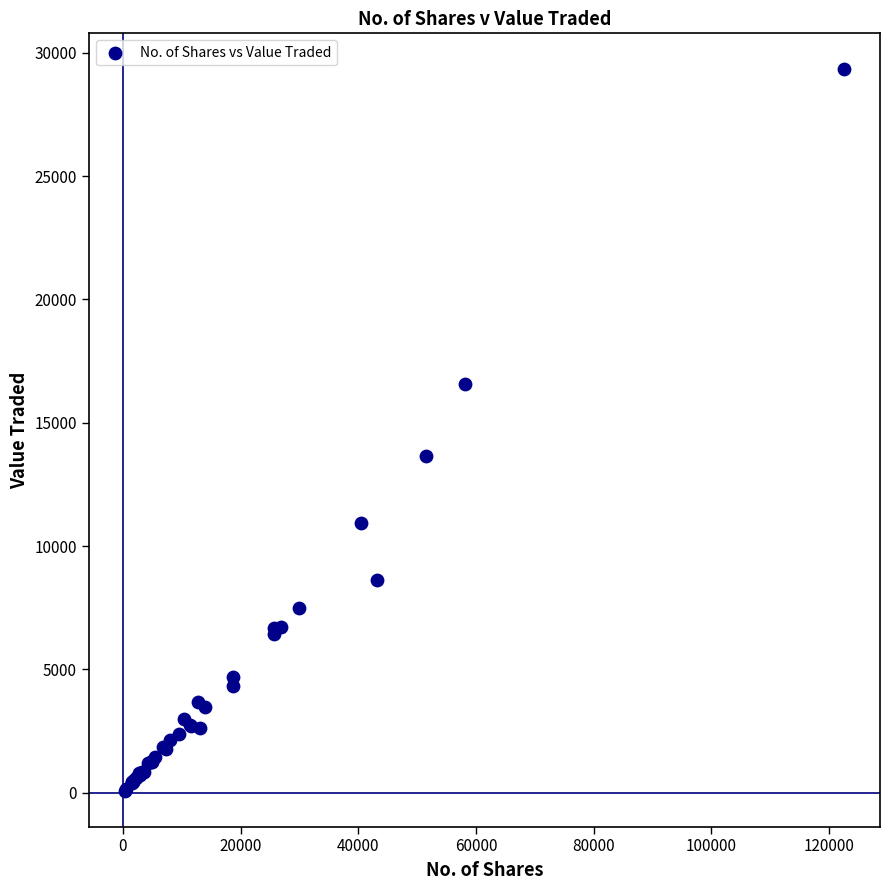

What Y value in the scatter plot is closest to 14706?

13655